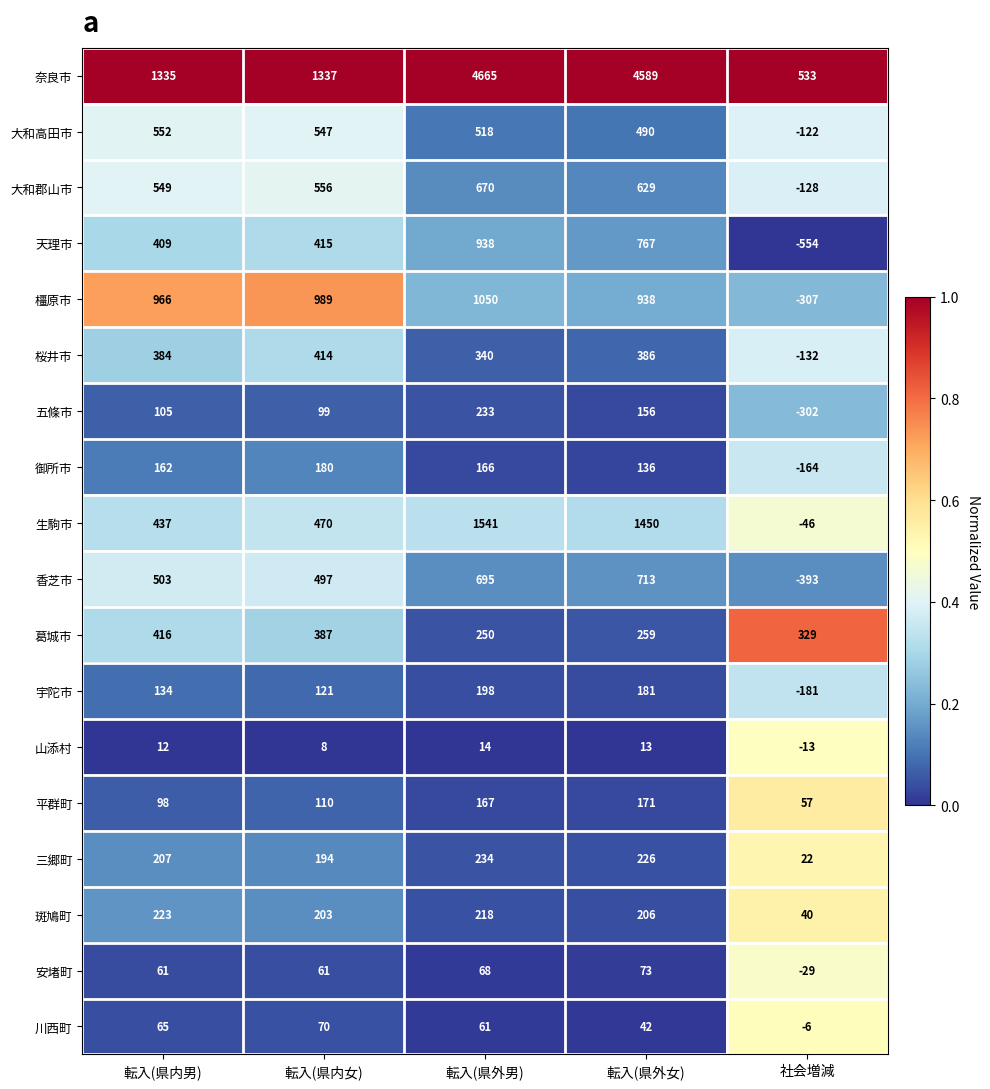

What is the total value across all series at 社会増減?

-1396